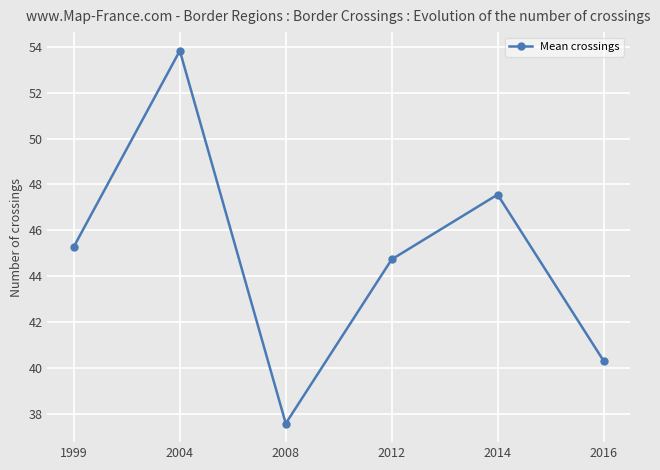

What is the value of the 5th point from the left?

47.6